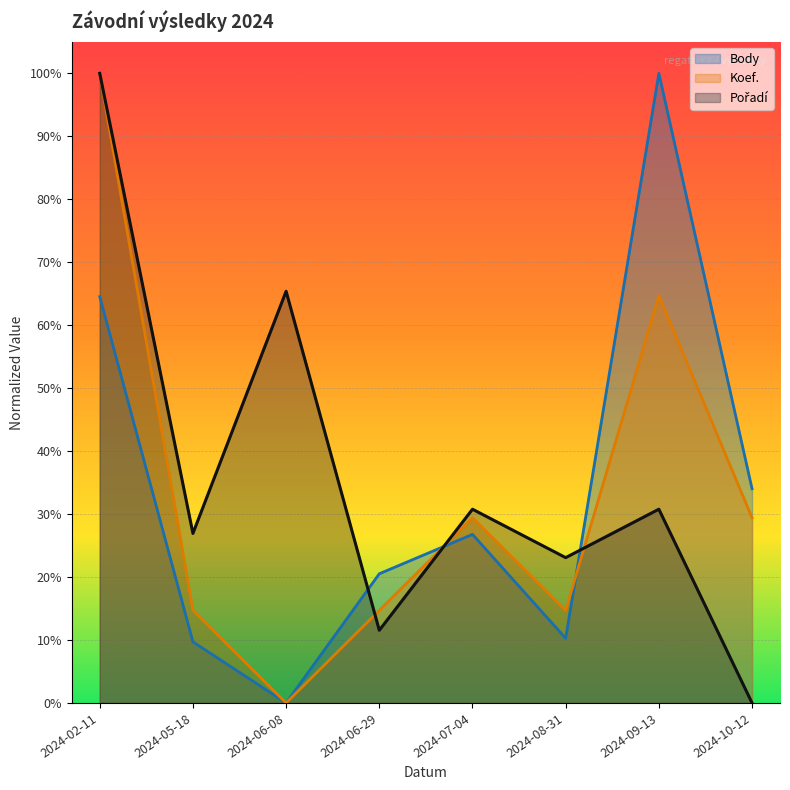

What is the average value of the Body series?

0.3